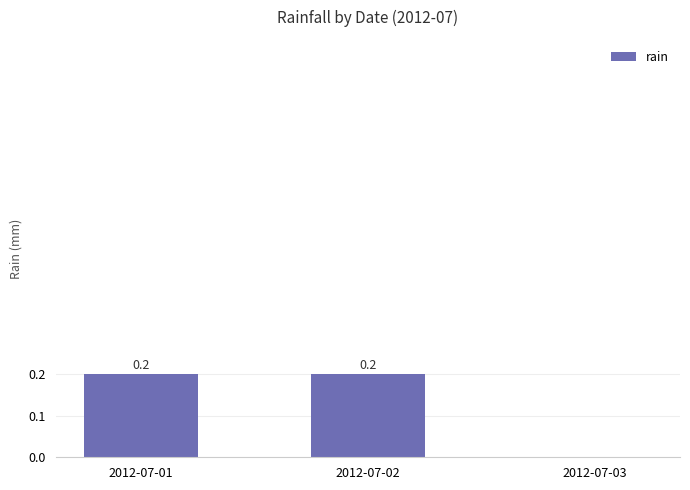

True or false: the data shows 0.0 at 2012-07-03.

True